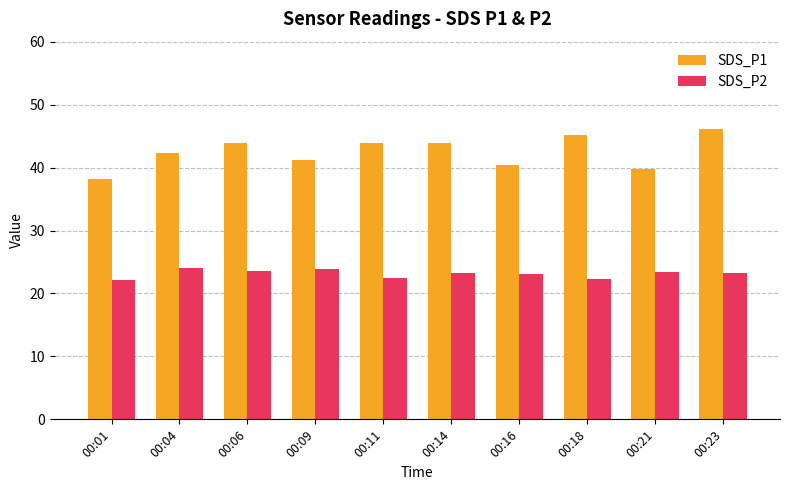

Rank the series by their maximum value, from highest to lowest.

SDS_P1, SDS_P2